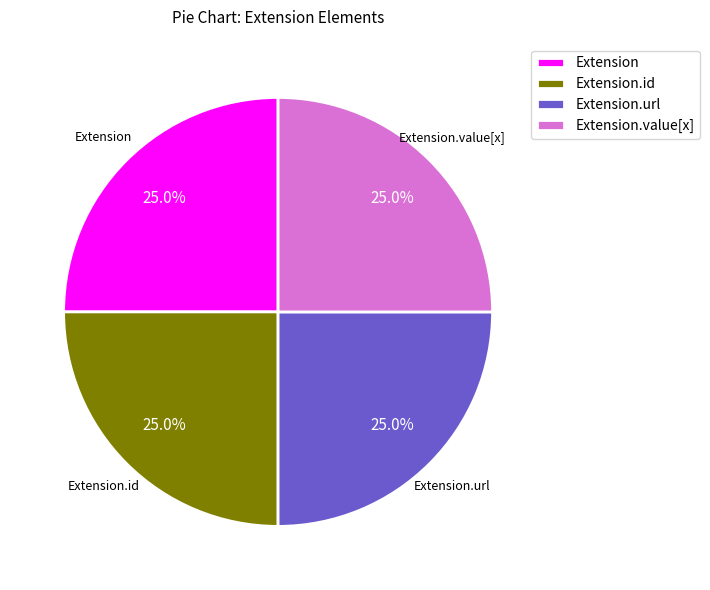

To the nearest percent, what is the difference between the Extension.value[x] and Extension slice percentages?

0%